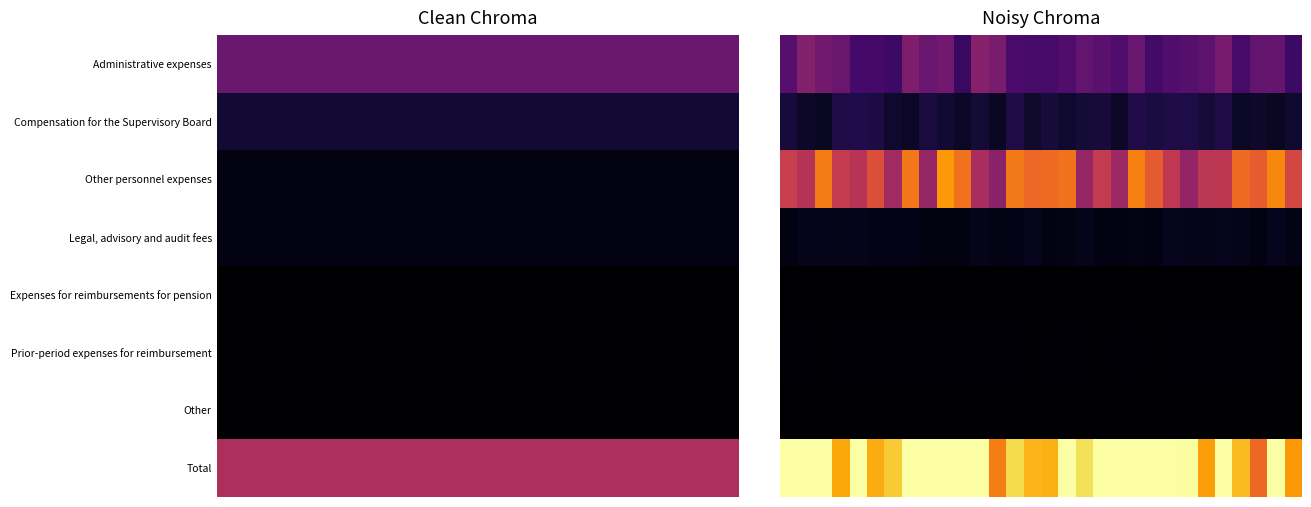

Between 17 and 19, which is larger?

17